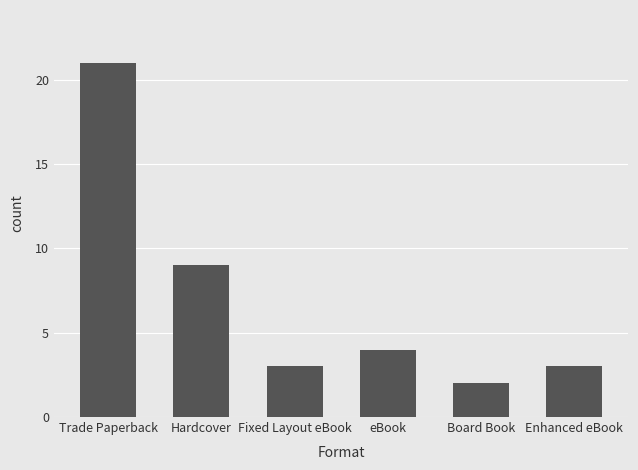

What is the change in value from Trade Paperback to Hardcover?

-12